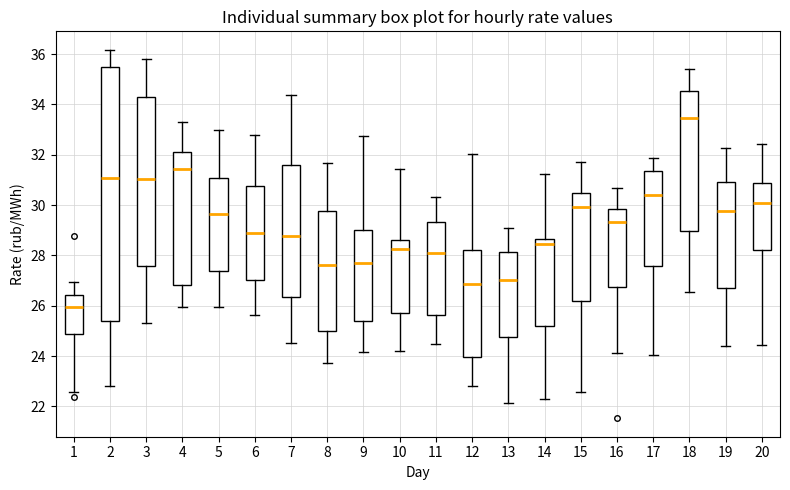

Where is the upper edge of the box at x = 12 on the y-axis? The values are not printed on the chart, so give them approximately, as read against the axis.

28.2